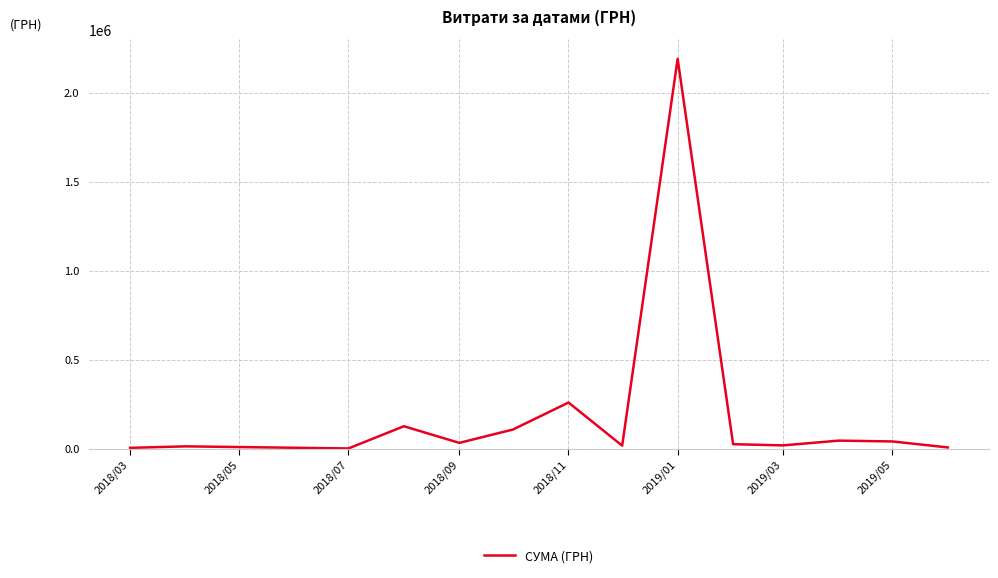

What is the difference between the maximum and minimum values?

2189764.8